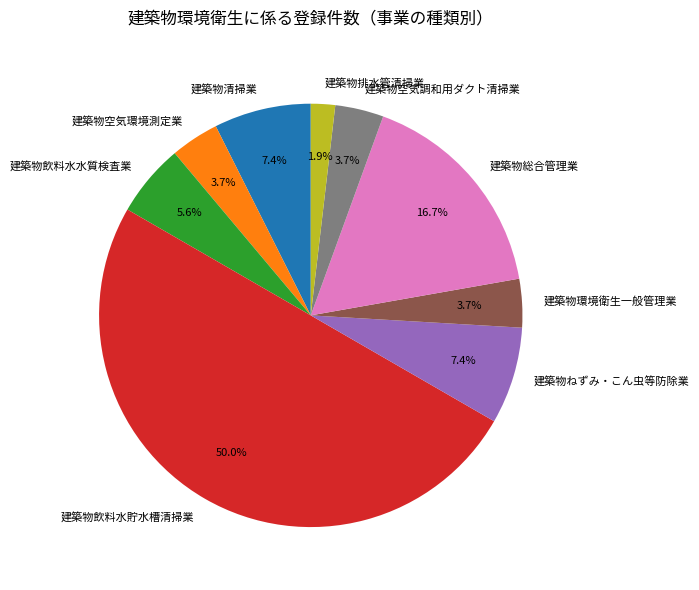

What percentage is the 建築物環境衛生一般管理業 slice, to the nearest percent?

4%